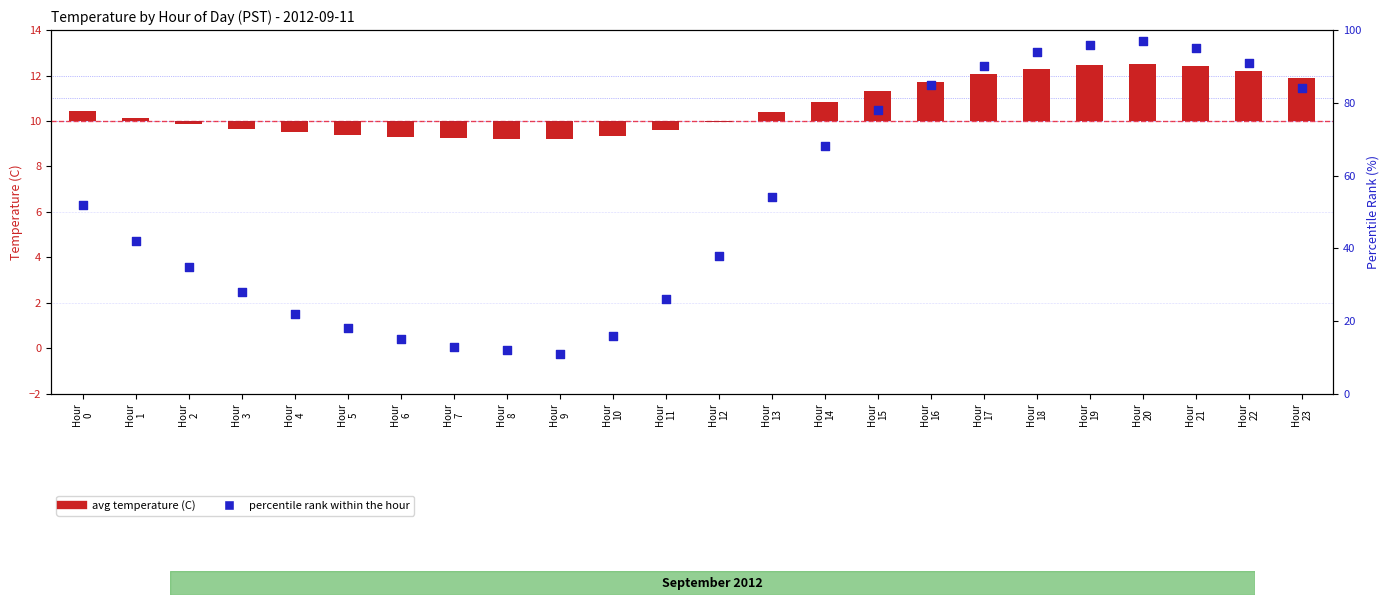

Is the value of avg temperature (C) at Hour
23 greater than the value of percentile rank within the hour at Hour
17?

No